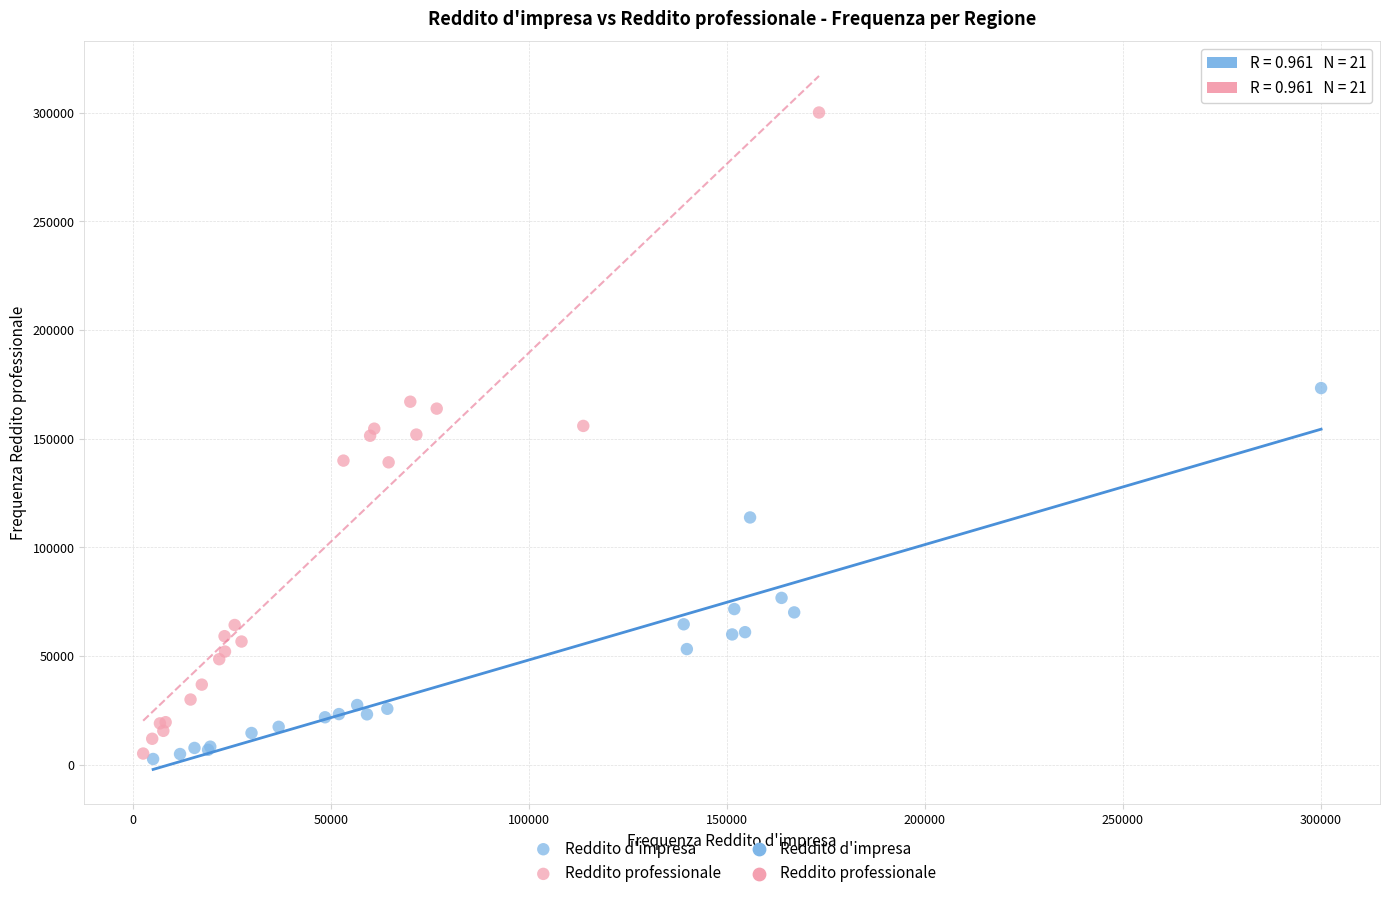

Which series contains the highest Y value?

Reddito professionale